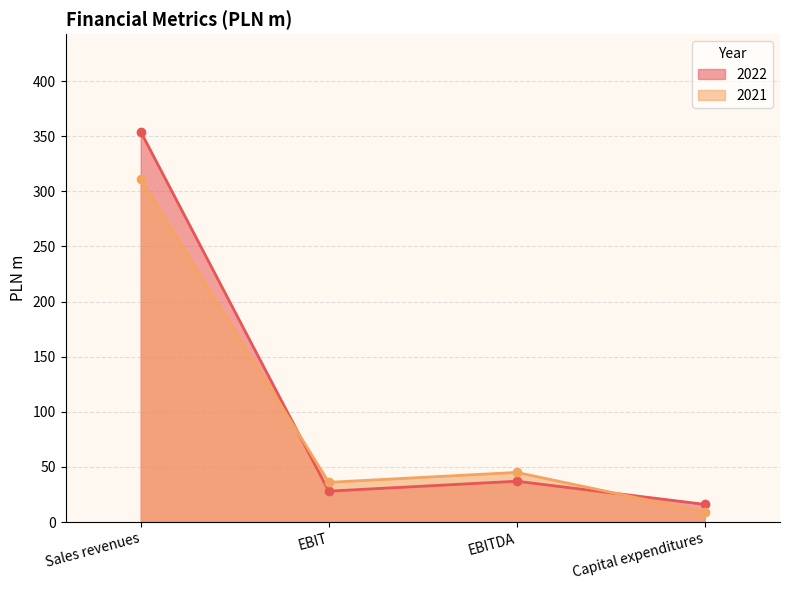

The 2022 series shows 354 at Sales revenues. True or false?

True